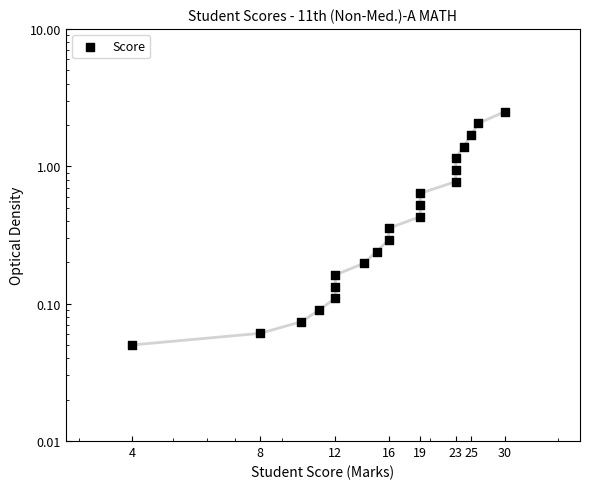

Between 8 and 12, which is larger?

12